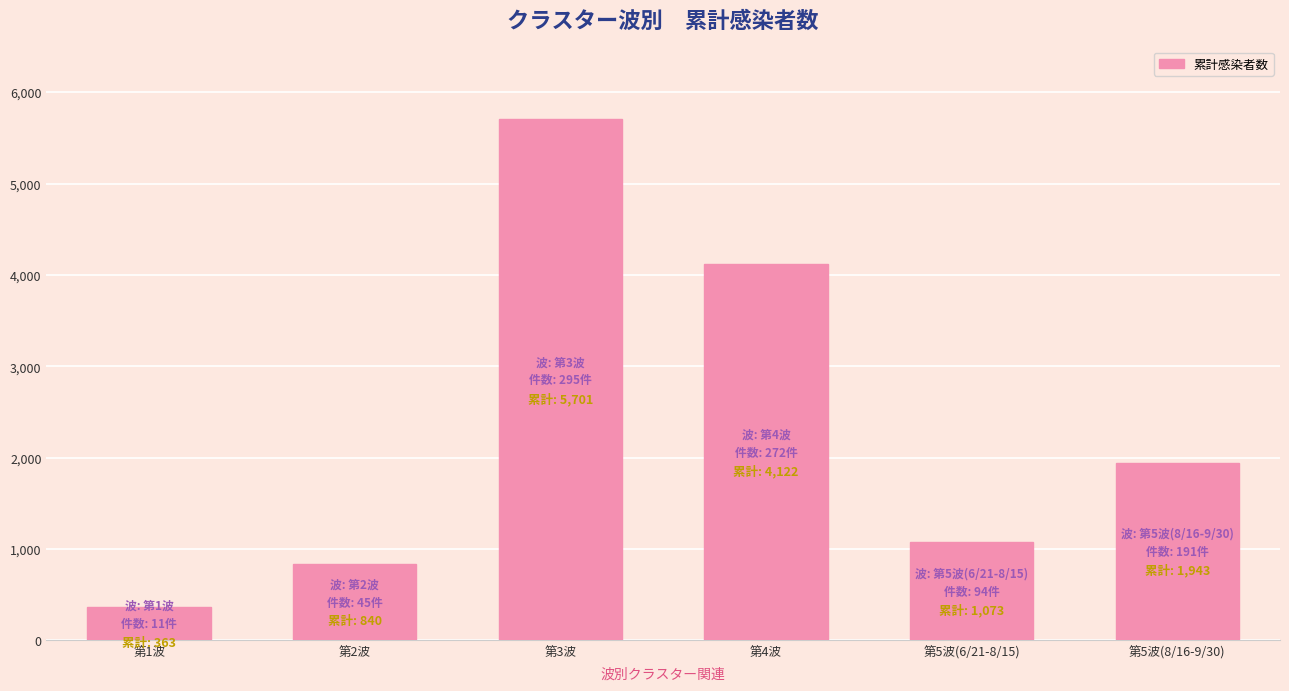

Approximately how many times larger is the value at 第3波 compared to 第2波?

6.8